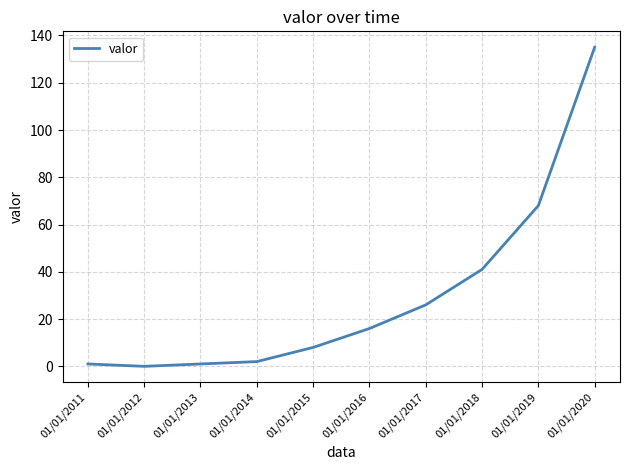

What is the maximum value shown in the chart?

135